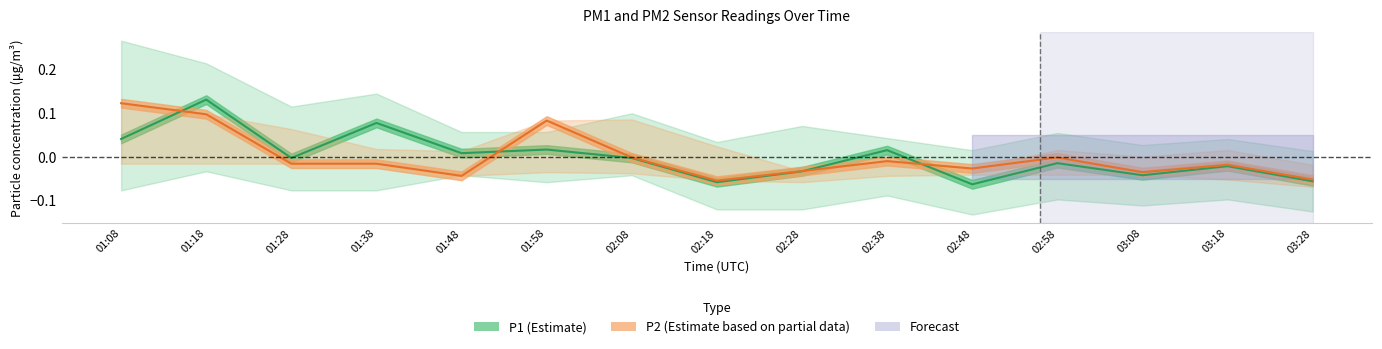

Between 01:38 and 01:48, which series saw the biggest shift?

P1